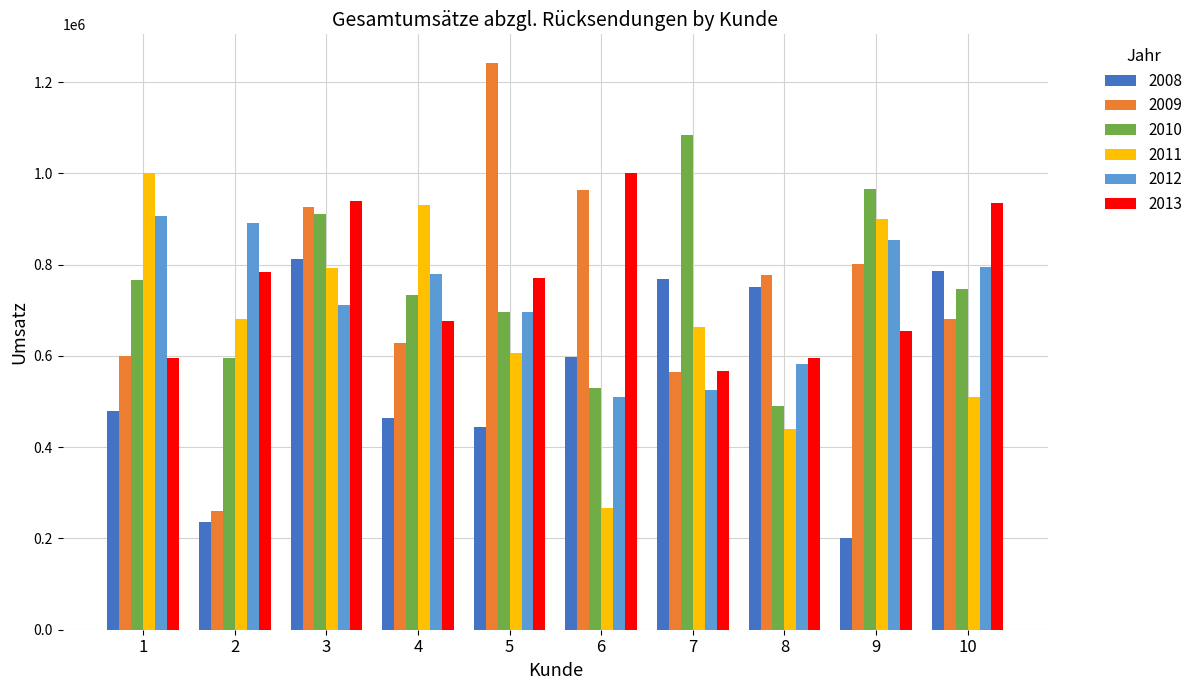

How many groups of bars are there?

10